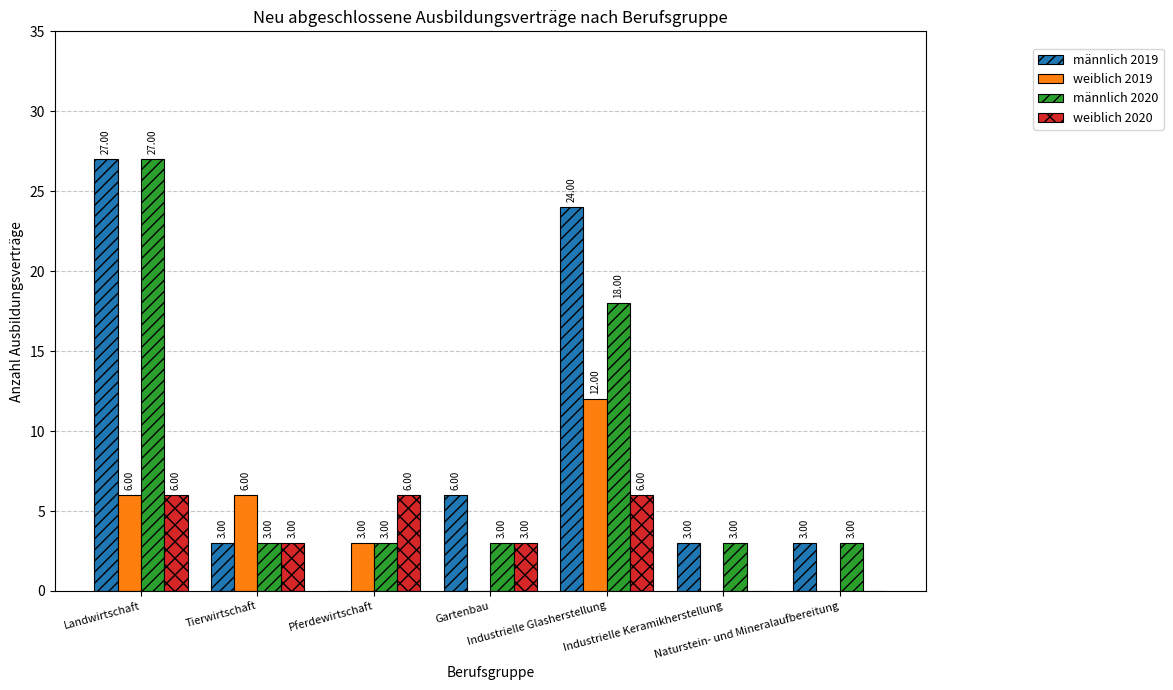

The weiblich 2020 series shows 3 at Gartenbau. True or false?

True